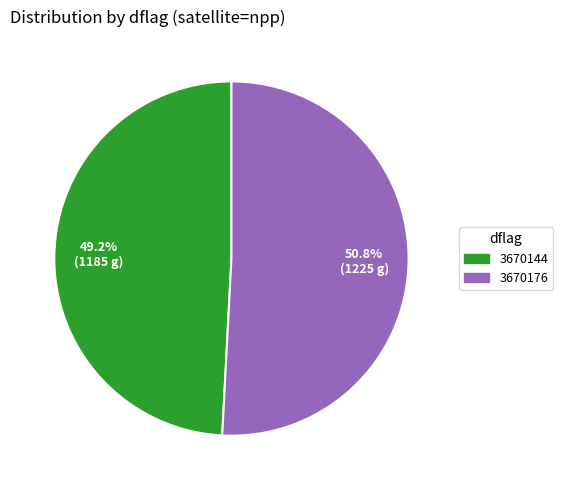

Which category has the smallest portion of the pie?

3670144